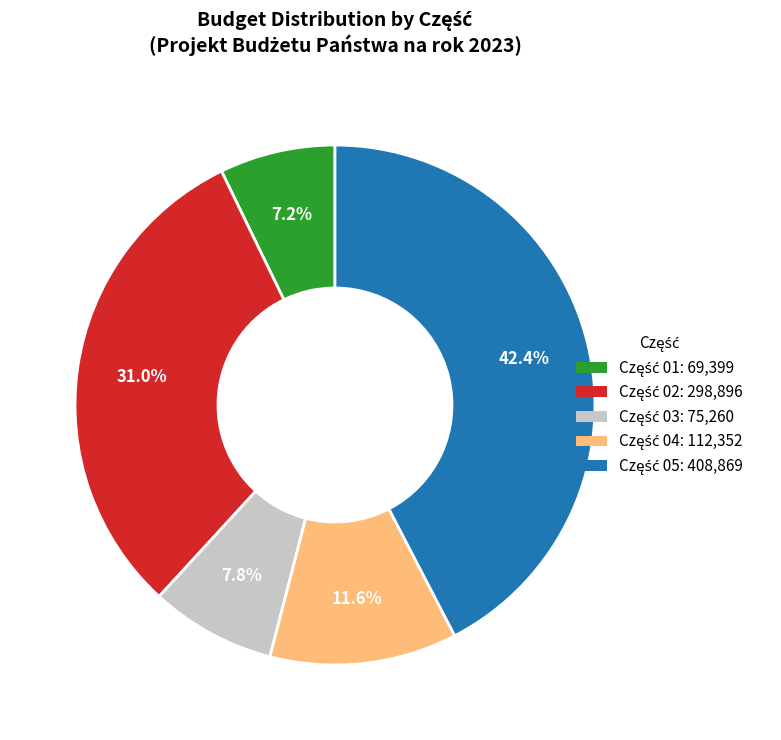

Is there a majority slice in this chart?

No